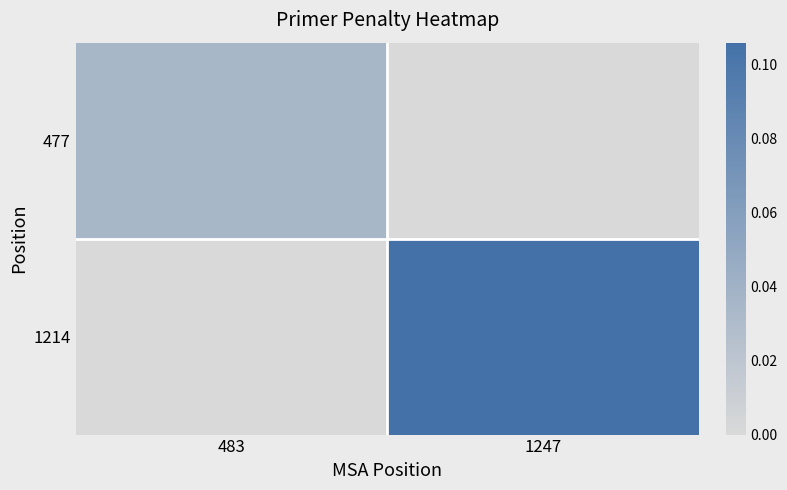

Rank the series at 1247 from highest to lowest value.

1214, 477